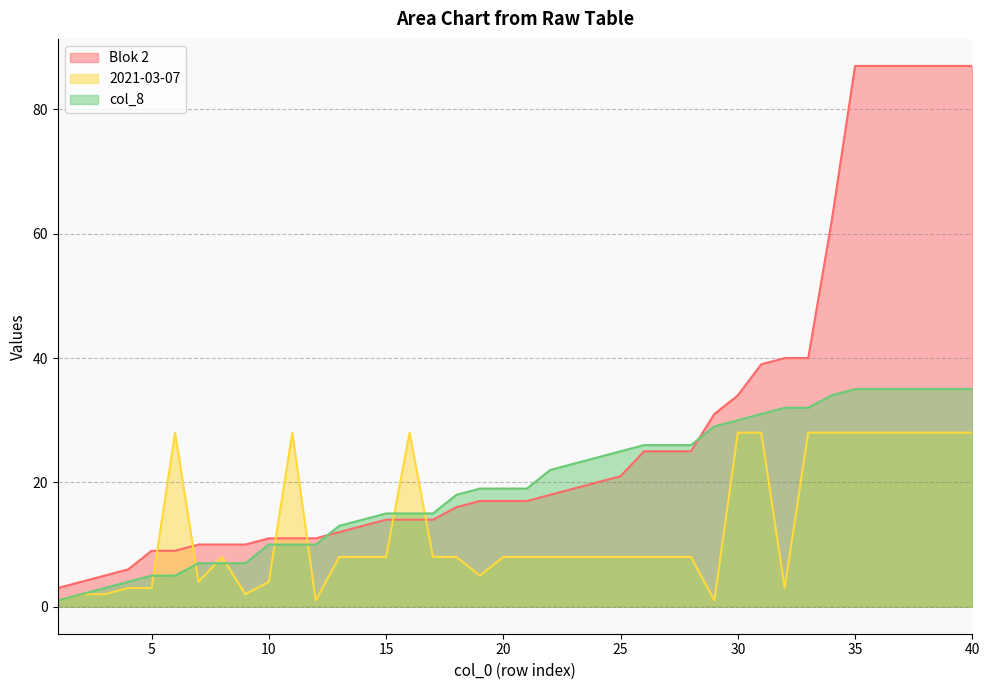

Which series changed the most between 20 and 36?

Blok 2